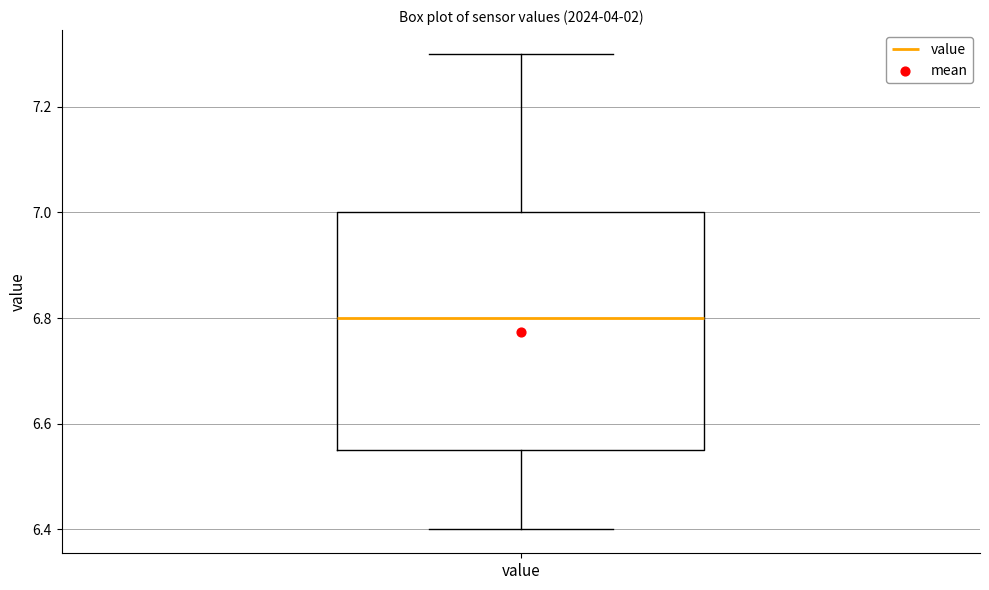

Transcribe this box plot: give where the median line is, the range the box spans, and where the two whiskers end, as read against the y-axis. The values are not printed on the chart, so give them approximately, as read against the axis.

median 6.80, box 6.56 to 7.00, whiskers 6.40 to 7.30